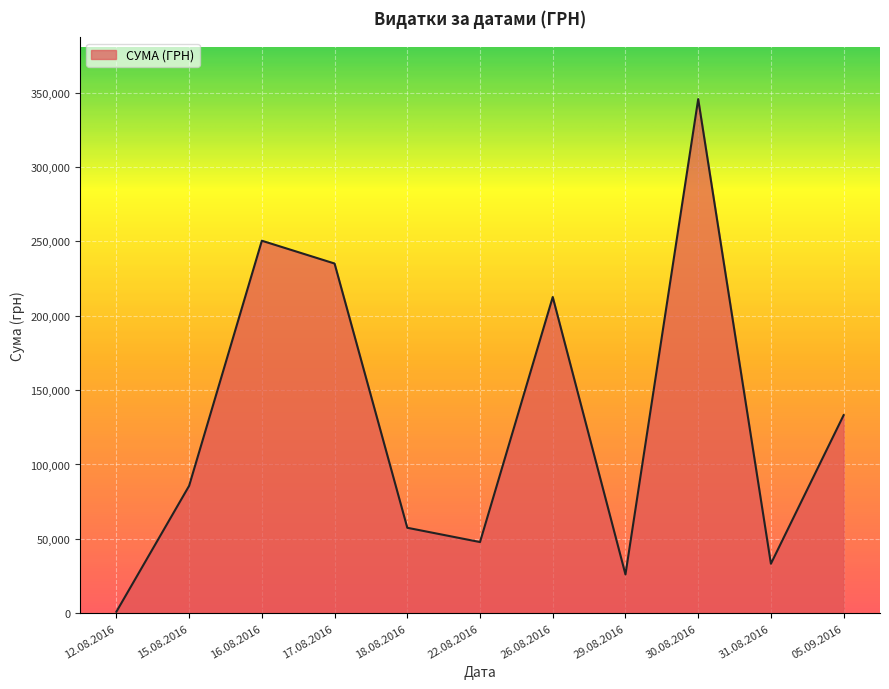

Which has a higher value, 29.08.2016 or 18.08.2016?

18.08.2016